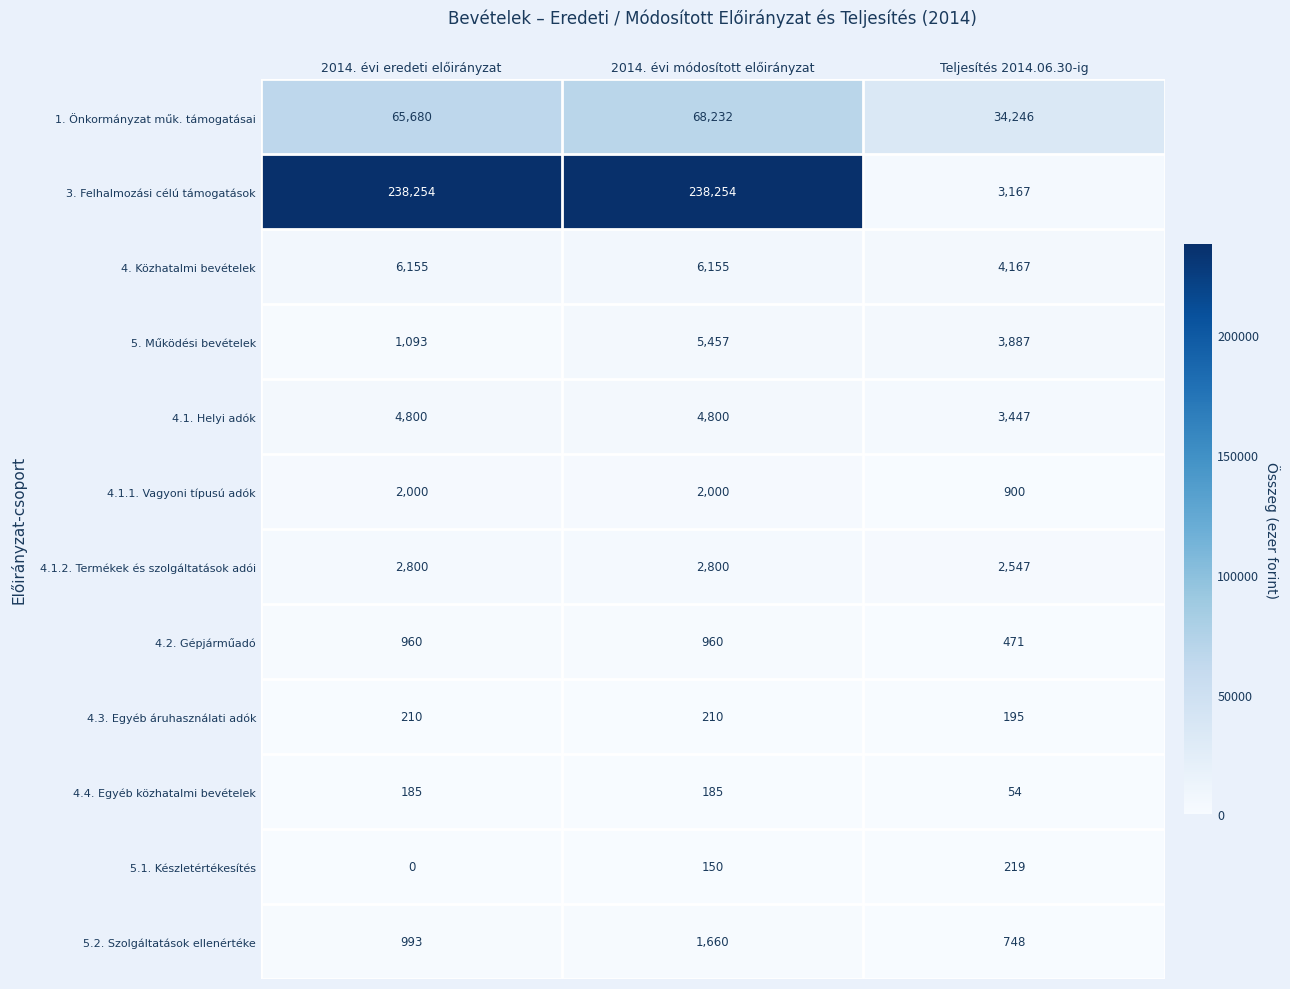

At which category is the sum across all series the highest?

2014. évi módosított előirányzat